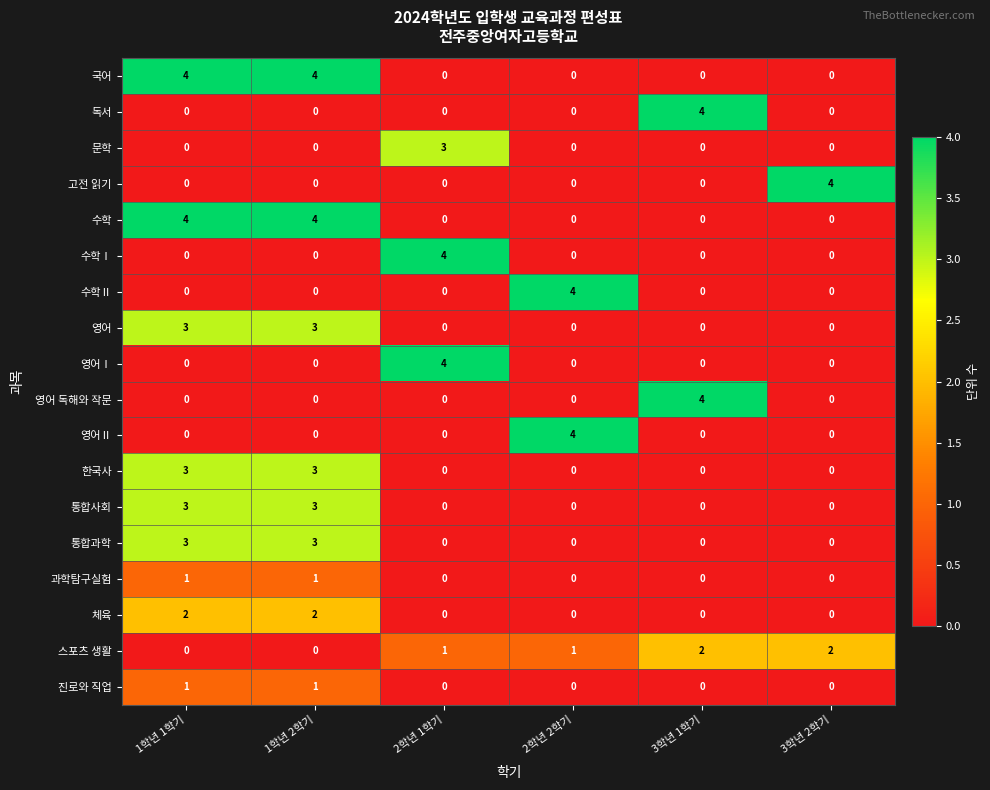

What is the difference between the highest and lowest values at 1학년 2학기?

4